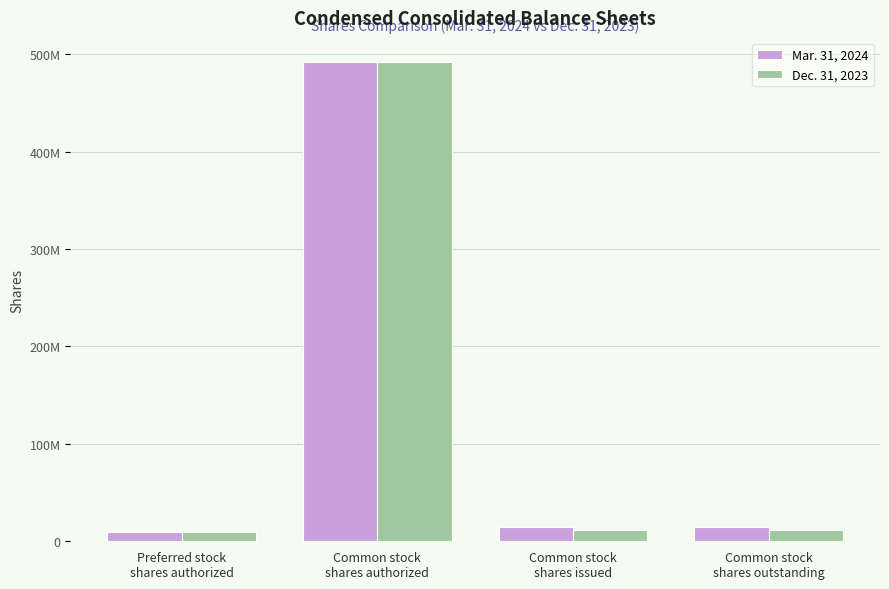

List the series in order of their overall mean, highest first.

Mar. 31, 2024, Dec. 31, 2023